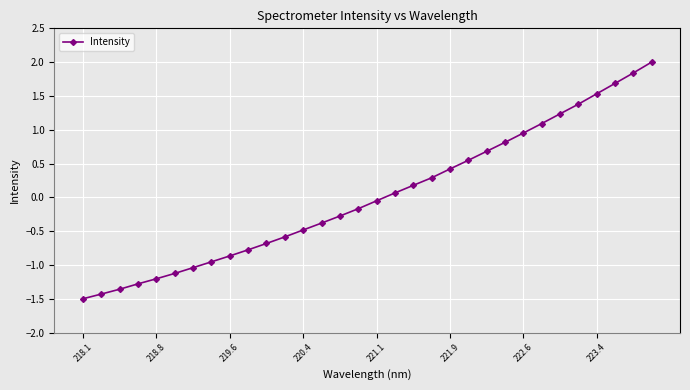

How many lines are shown in the chart?

1